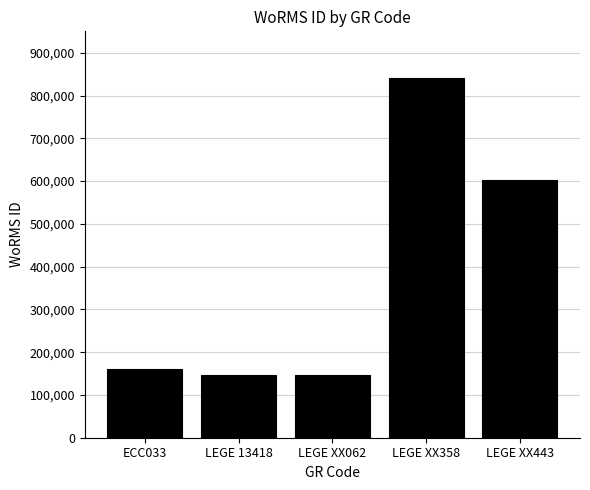

The value at LEGE XX358 is 839906. True or false?

True